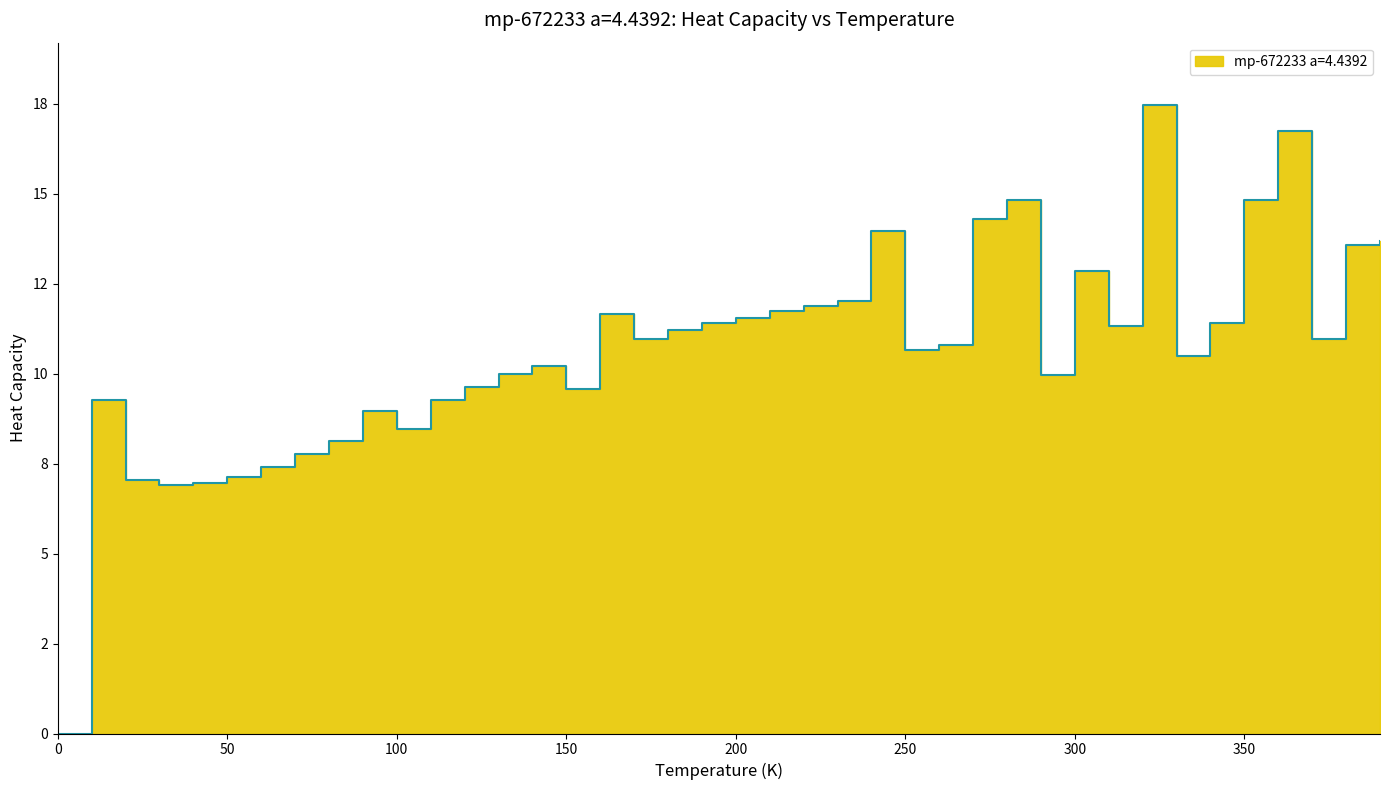

What is the change in value from 190.0 to 310.0?

-0.1